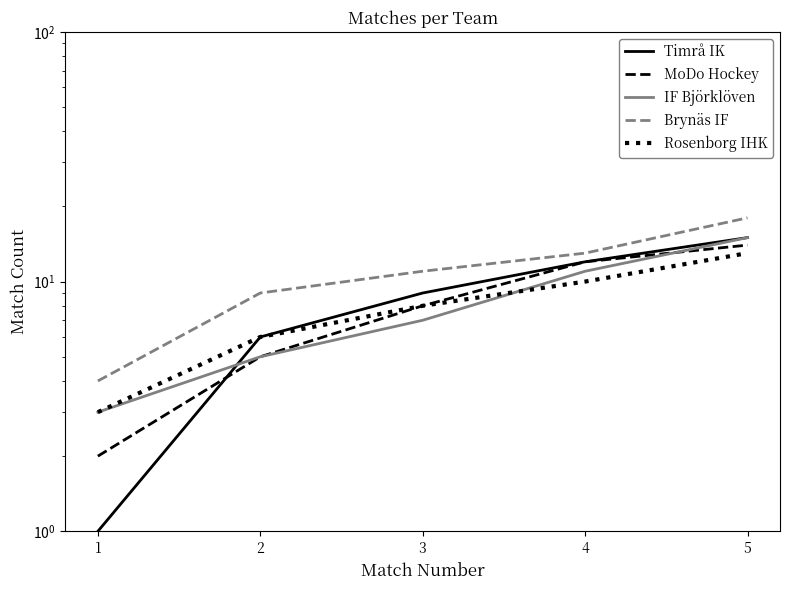

True or false: MoDo Hockey and Rosenborg IHK cross at least once.

False